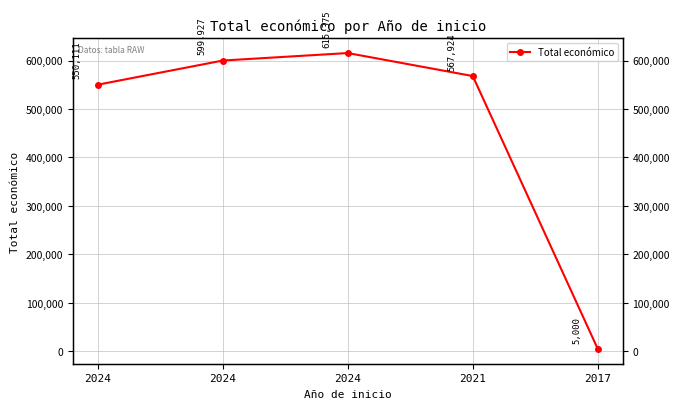

Is it true that the value at 2017 is 5000?

True